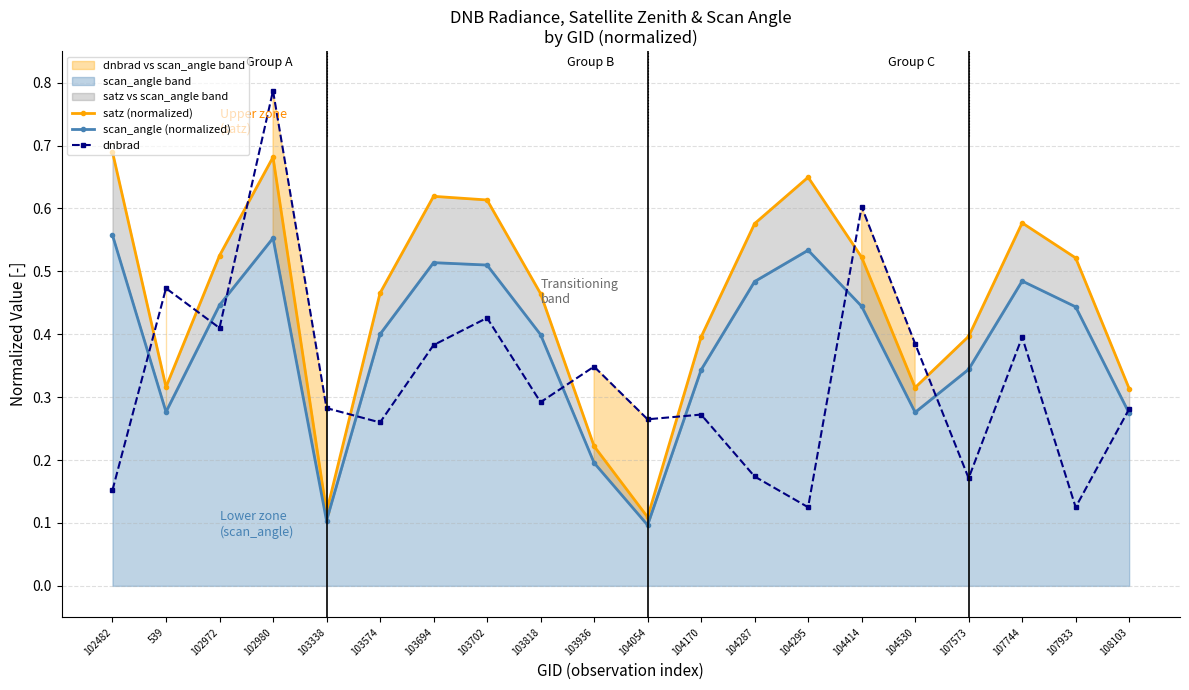

How many lines are shown in the chart?

3